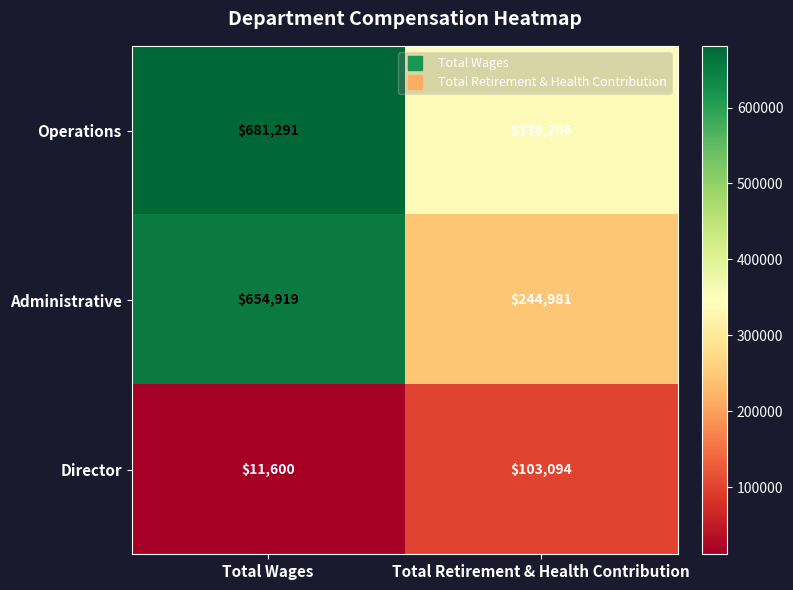

Reading right to left, list all the values displayed in this chart.

Operations: Total Retirement & Health Contribution=338206	Total Wages=681291
Administrative: Total Retirement & Health Contribution=244981	Total Wages=654919
Director: Total Retirement & Health Contribution=103094	Total Wages=11600